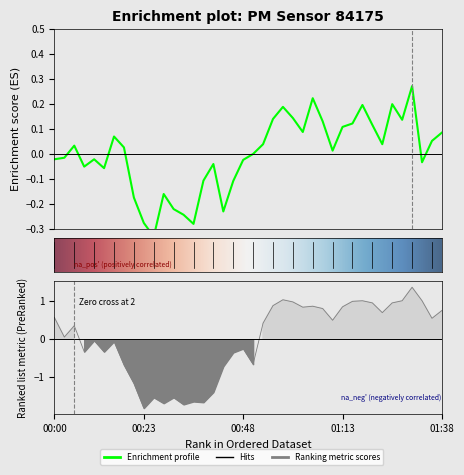

Where is the first local minimum for P2?

00:03